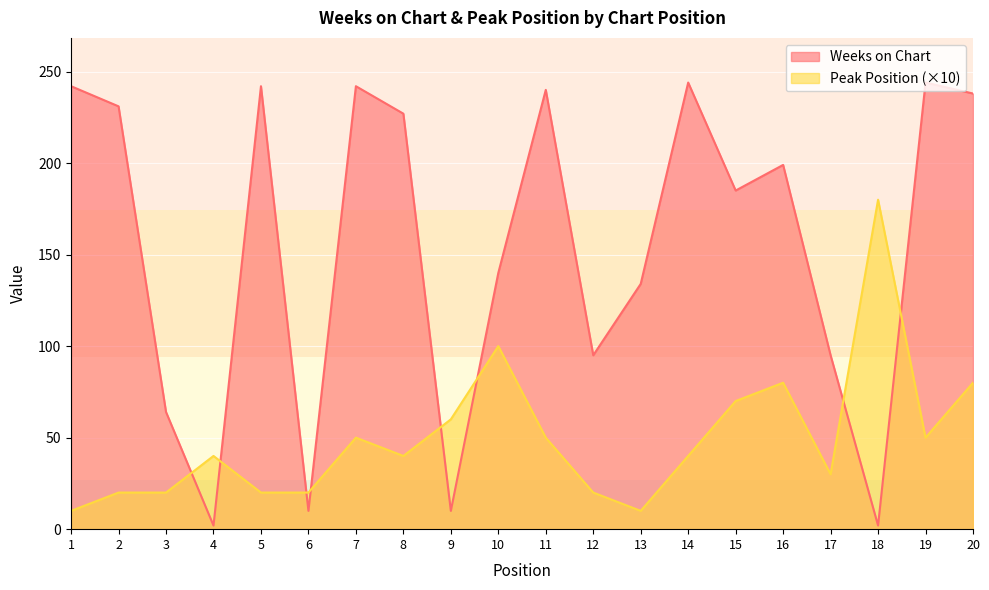

Which series changed the most between 1 and 9?

Weeks on Chart